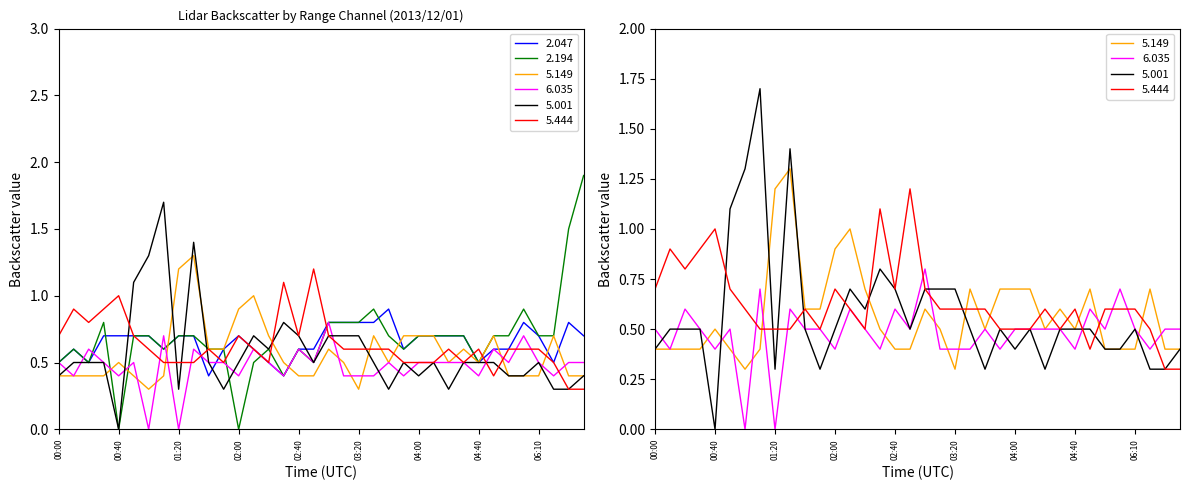

What is the label of the 23rd point from the right?

02:10